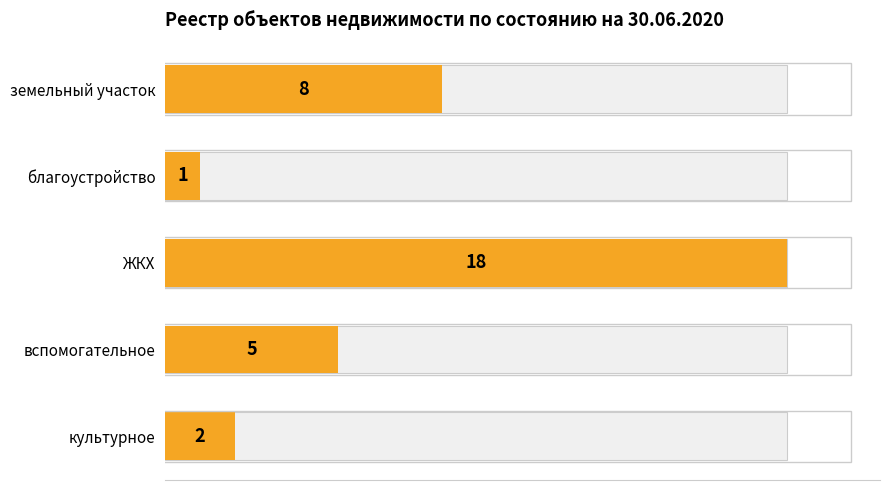

What is the sum of all values?

34